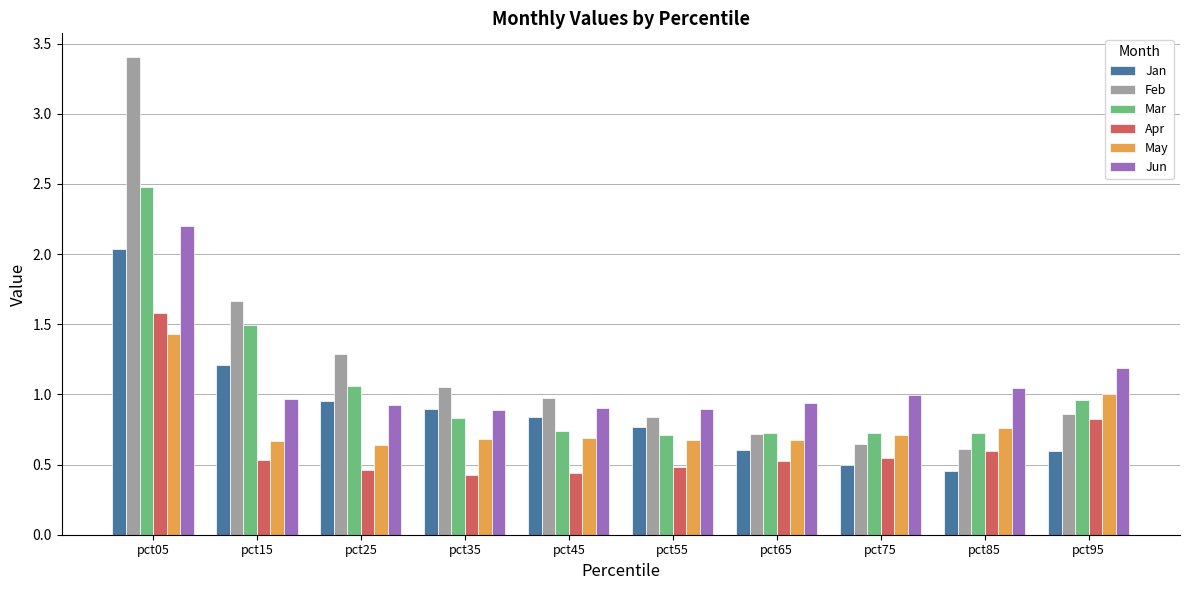

Between pct15 and pct85, which series saw the biggest shift?

Feb